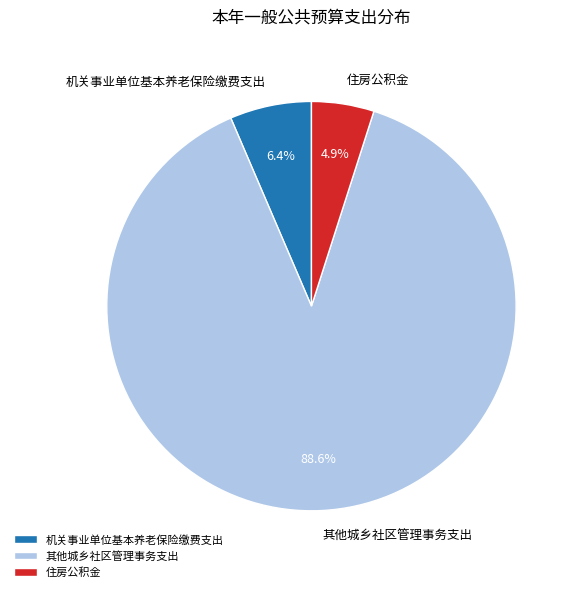

To the nearest percent, what is the average slice percentage?

33%